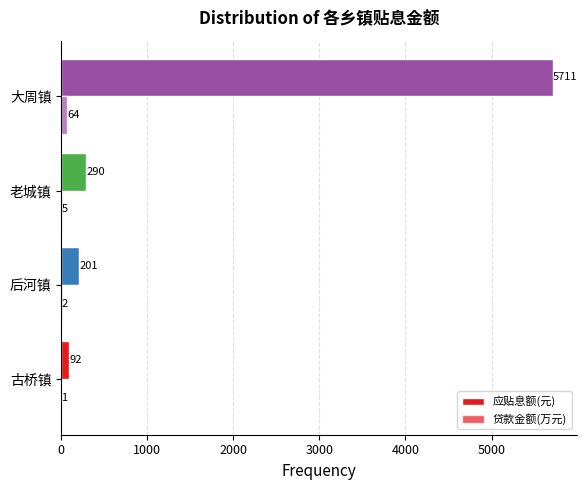

Reading left to right, what are all the values shown in this chart?

应贴息额(元): 91.7	200.9	290.1	5711.1
贷款金额(万元): 1.1	2.3	5.0	63.8